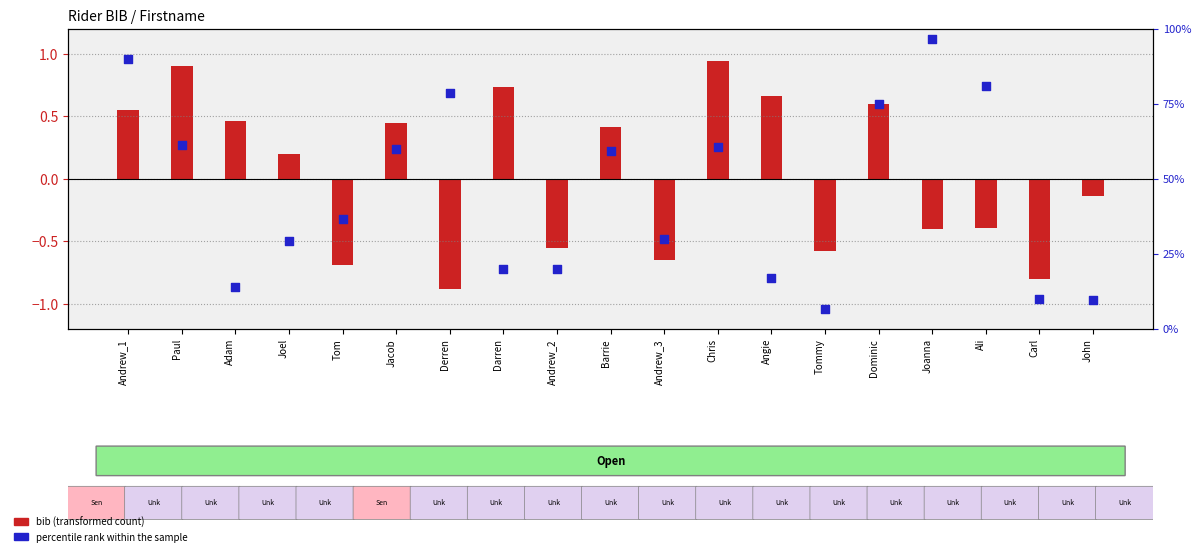

Is the value of percentile rank within the sample at Adam greater than the value of bib (transformed count) at Barrie?

Yes